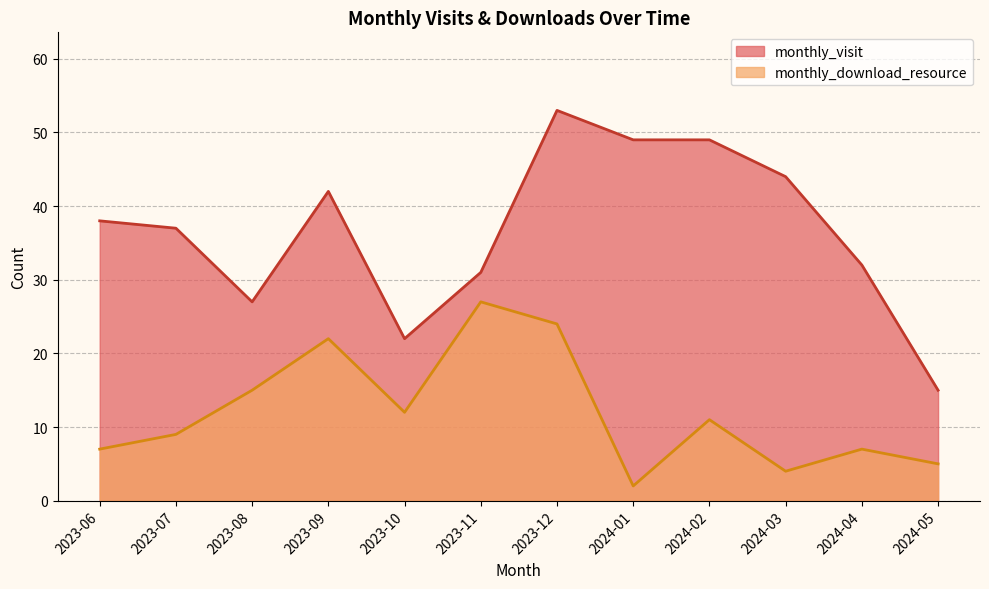

Reading left to right, extract all data points from this chart.

monthly_visit: 38	37	27	42	22	31	53	49	49	44	32	15
monthly_download_resource: 7	9	15	22	12	27	24	2	11	4	7	5